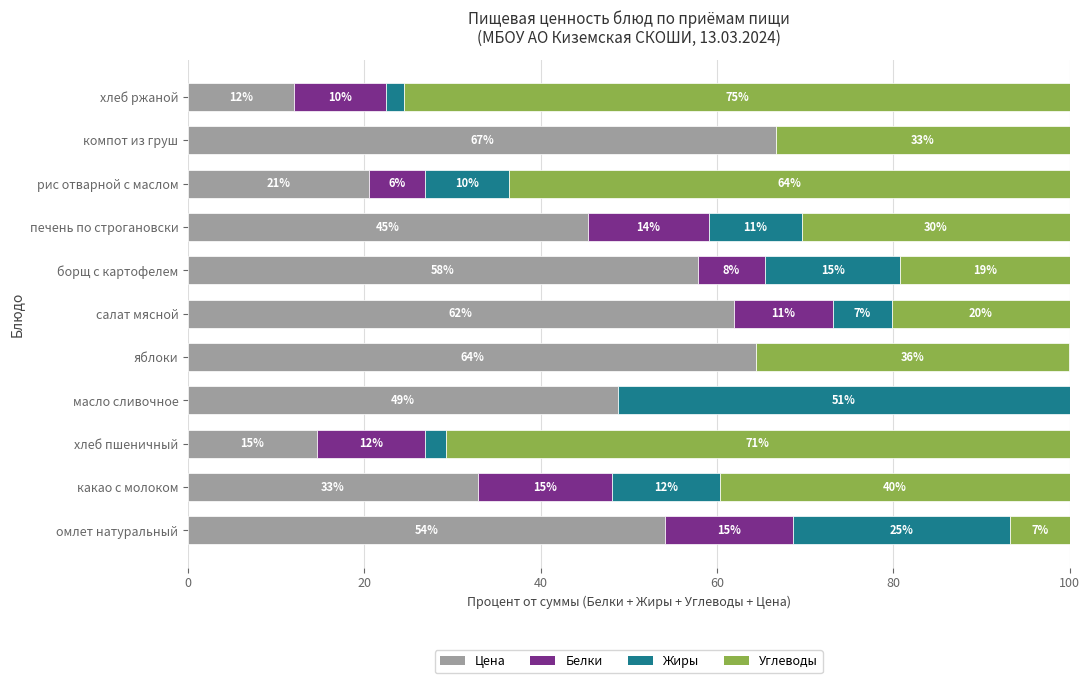

What are all the series names shown in the legend?

Цена, Белки, Жиры, Углеводы